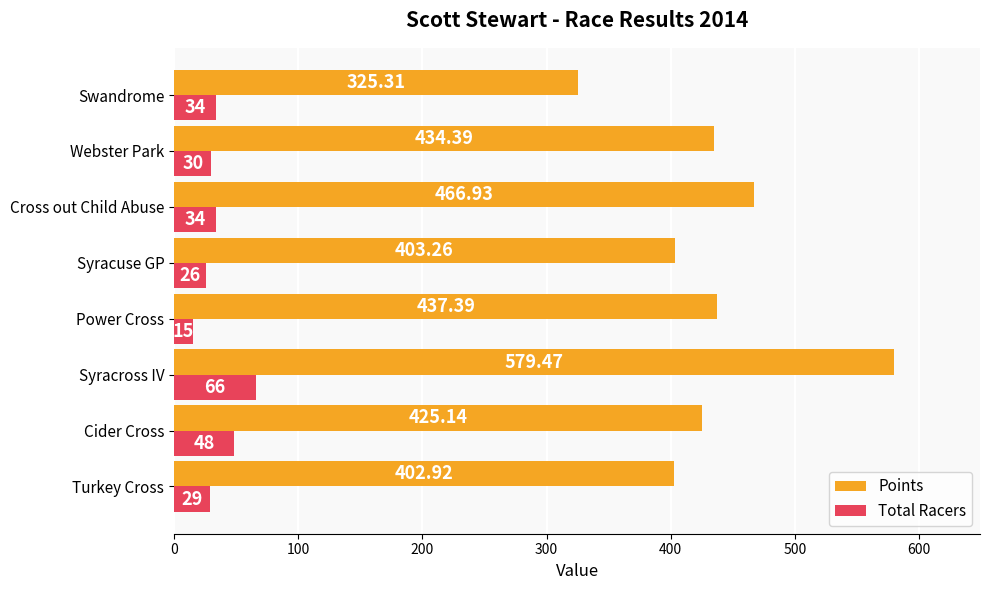

Rank the series by their average value, from highest to lowest.

Points, Total Racers